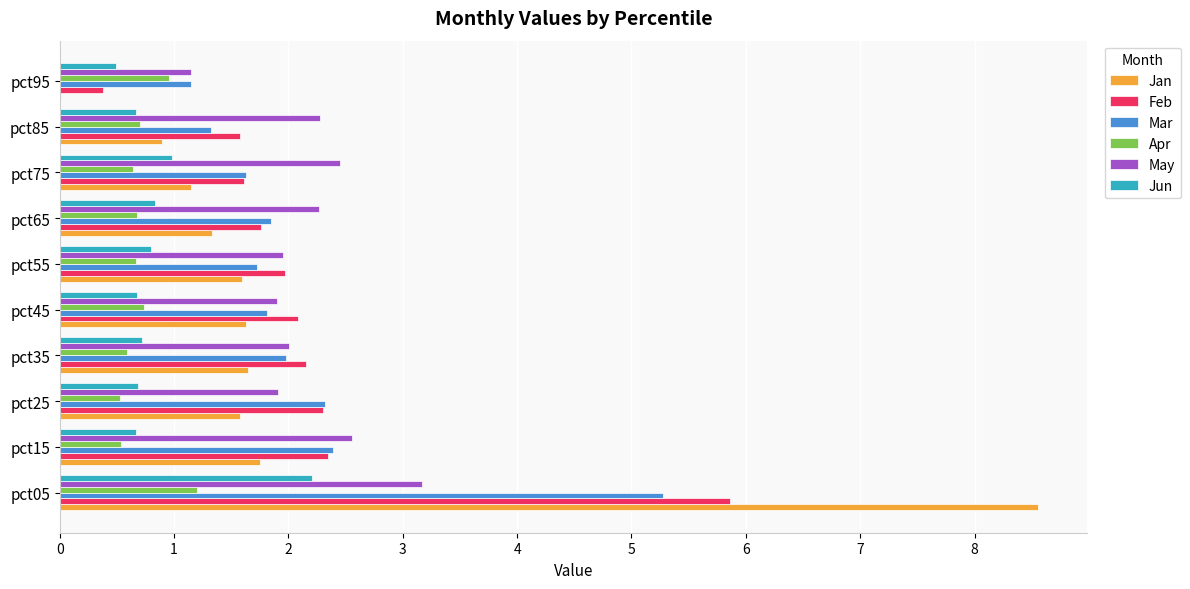

Which category has the highest value across all series?

pct05